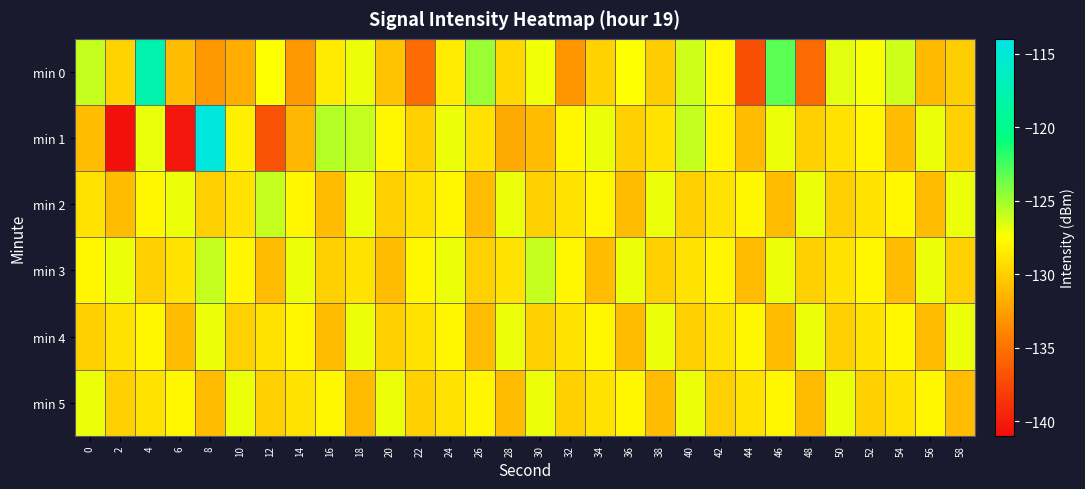

Between 8 and 50, which is larger?

50